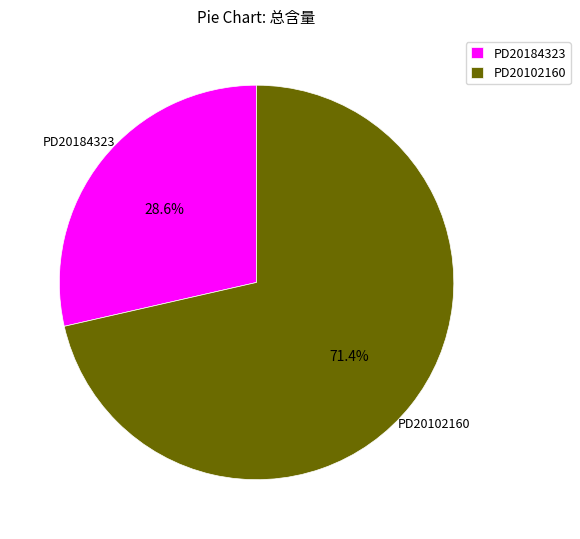

Which slice represents more than half of the pie?

PD20102160